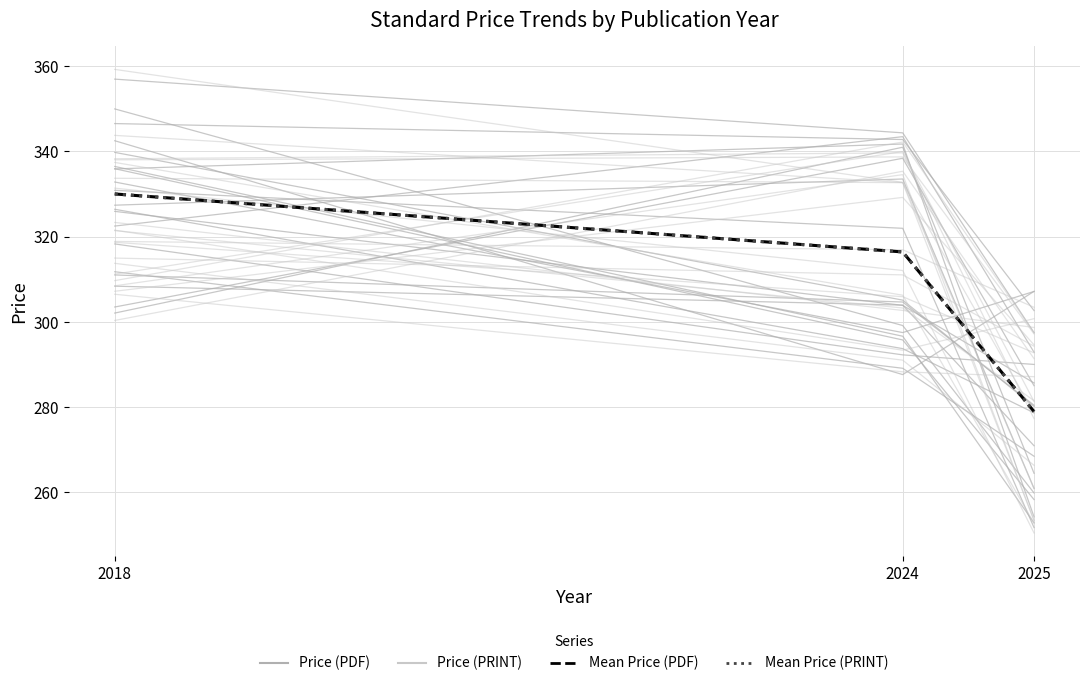

True or false: Price (PRINT) has a value of 298.7 at 2025.

True